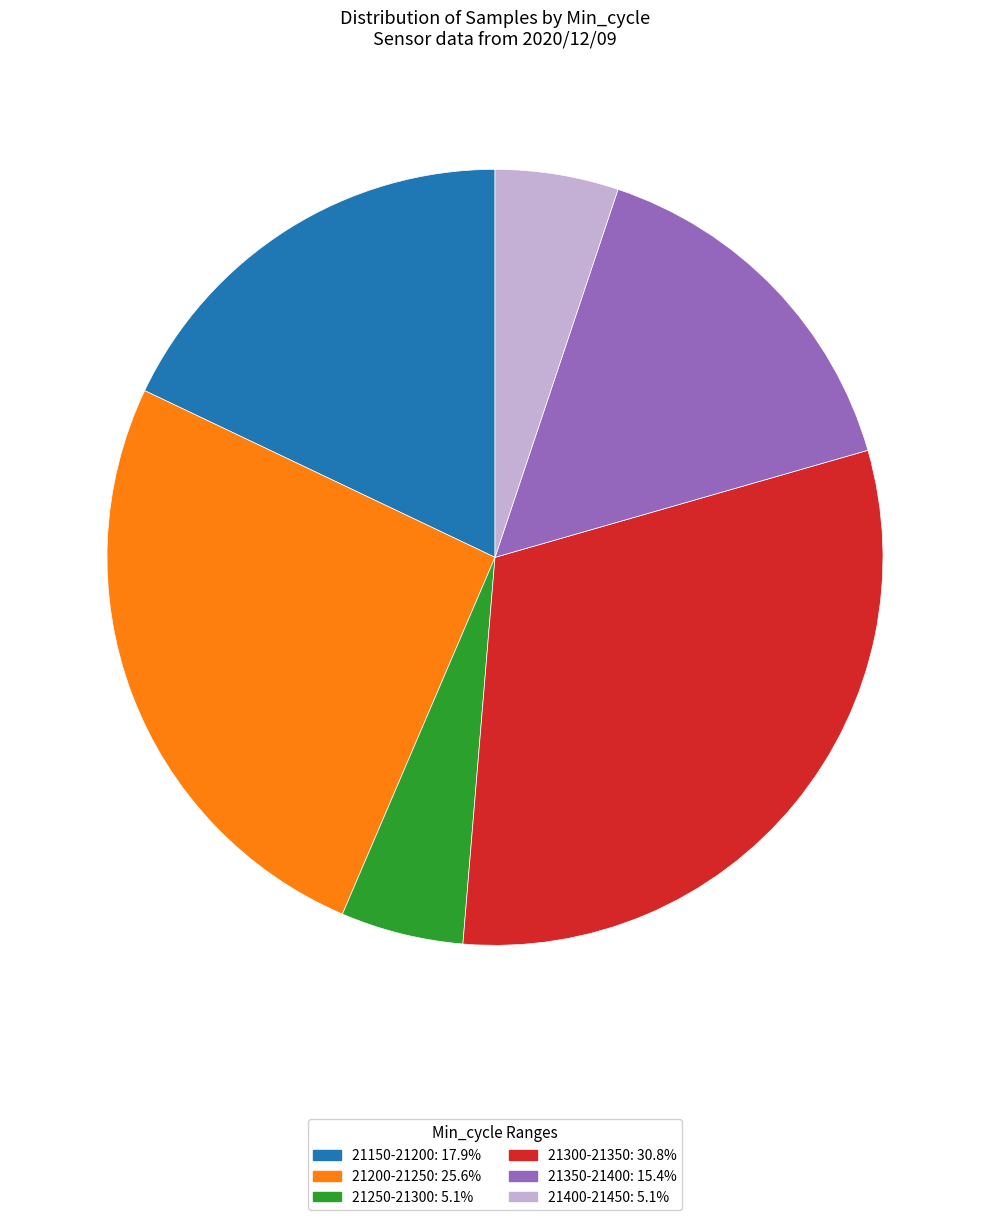

Does 21400-21450: 5.1% represent more than half of the total?

No